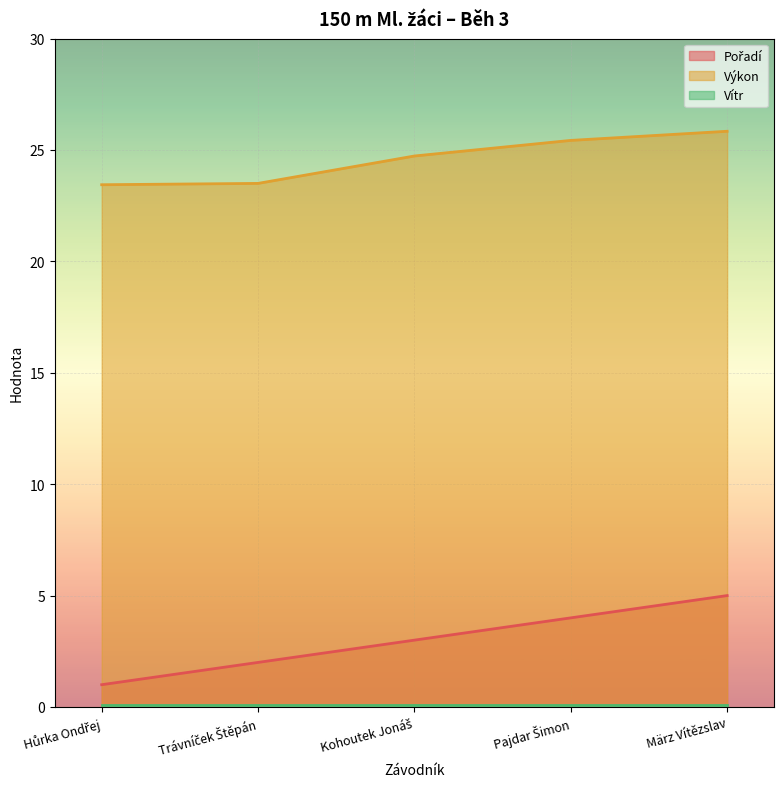

At how many categories does at least one series exceed 14?

5